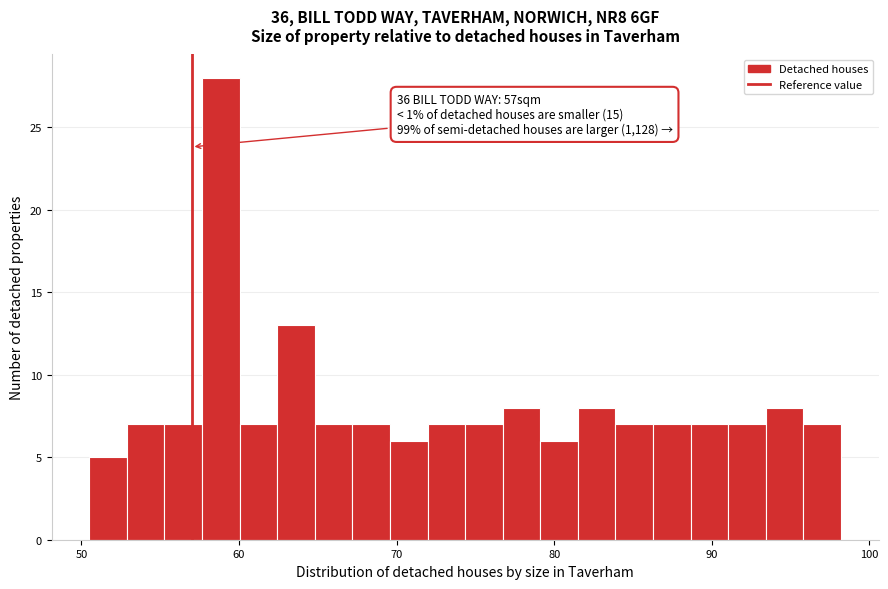

Read against the x-axis, roughly where is the centre of the tallest bar?

59